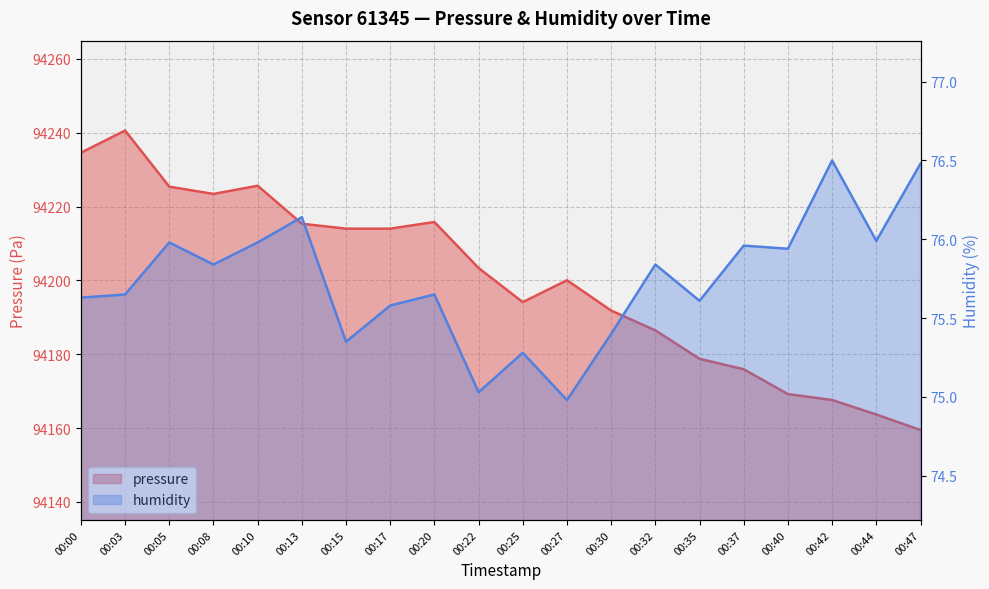

Reading right to left, extract all data points from this chart.

pressure: 00:47=94159.4	00:44=94163.7	00:42=94167.6	00:40=94169.2	00:37=94175.9	00:35=94178.8	00:32=94186.4	00:30=94191.8	00:27=94200.0	00:25=94194.1	00:22=94203.3	00:20=94215.8	00:17=94214.0	00:15=94214.0	00:13=94215.3	00:10=94225.6	00:08=94223.4	00:05=94225.4	00:03=94240.6	00:00=94234.6
humidity: 00:47=76.5	00:44=76.0	00:42=76.5	00:40=75.9	00:37=76.0	00:35=75.6	00:32=75.8	00:30=75.4	00:27=75.0	00:25=75.3	00:22=75.0	00:20=75.7	00:17=75.6	00:15=75.3	00:13=76.1	00:10=76.0	00:08=75.8	00:05=76.0	00:03=75.7	00:00=75.6